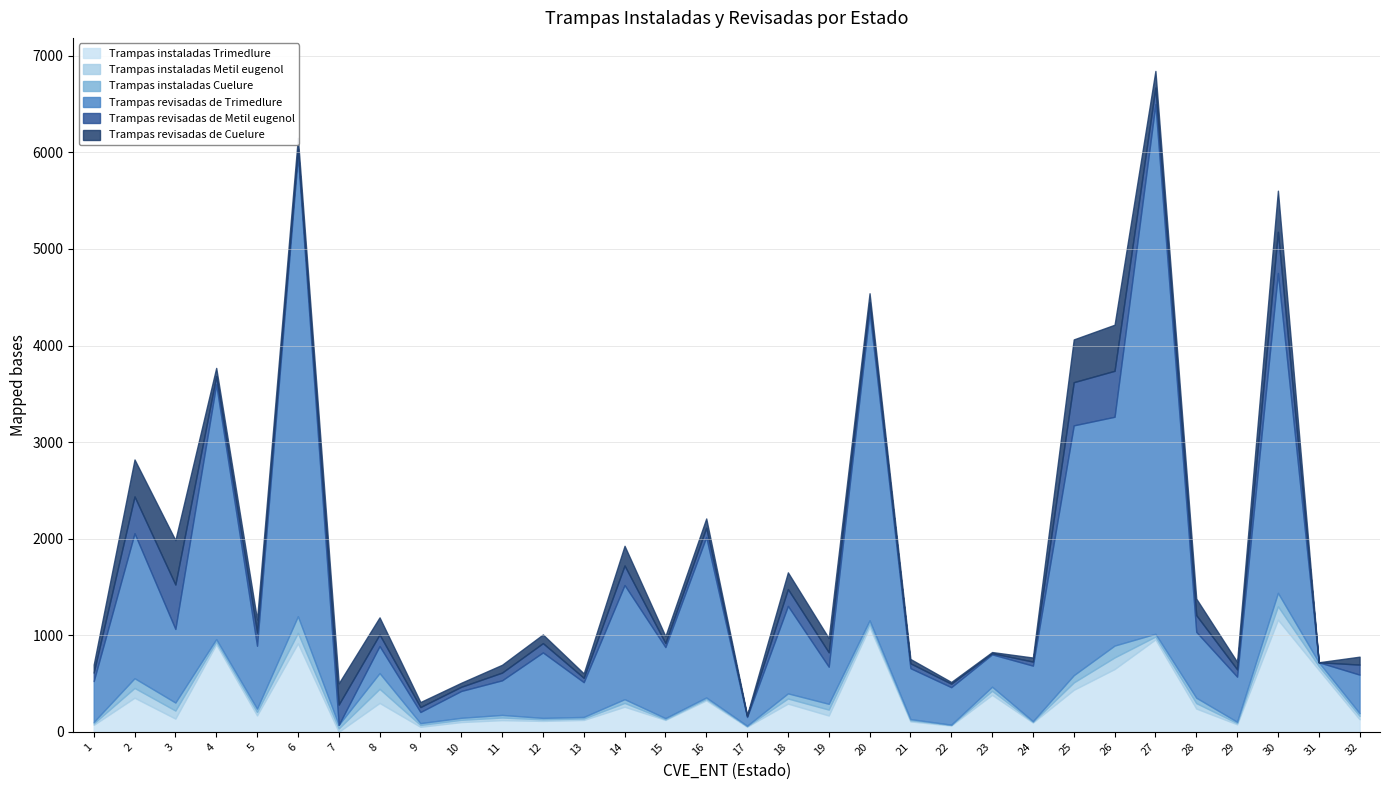

Reading right to left, what are all the values shown in this chart?

Trampas instaladas Trimedlure: 32=130	31=642	30=1161	29=78	28=241	27=957	26=650	25=435	24=96	23=383	22=65	21=108	20=1085	19=169	18=292	17=53	16=326	15=123	14=260	13=123	12=113	11=121	10=101	9=52	8=299	7=0	6=917	5=170	4=906	3=137	2=353	1=72
Trampas instaladas Metil eugenol: 32=35	31=39	30=139	29=13	28=56	27=29	26=120	25=76	24=7	23=42	22=6	21=12	20=35	19=61	18=53	17=5	16=15	15=7	14=39	13=15	12=16	11=27	10=23	9=19	8=146	7=35	6=107	5=35	4=27	3=83	2=101	1=15
Trampas instaladas Cuelure: 32=28	31=39	30=139	29=13	28=56	27=29	26=123	25=75	24=7	23=42	22=3	21=12	20=35	19=60	18=53	17=5	16=15	15=12	14=39	13=16	12=15	11=27	10=21	9=19	8=163	7=37	6=173	5=35	4=27	3=83	2=101	1=15
Trampas revisadas de Trimedlure: 32=399	31=0	30=3312	29=467	28=682	27=5483	26=2369	25=2587	24=575	23=335	22=388	21=527	20=3195	19=384	18=906	17=90	16=1661	15=735	14=1182	13=360	12=678	11=358	10=278	9=115	8=280	7=0	6=4772	5=651	4=2638	3=762	2=1501	1=423
Trampas revisadas de Metil eugenol: 32=104	31=0	30=426	29=76	28=173	27=172	26=476	25=447	24=42	23=12	22=36	21=50	20=95	19=149	18=174	17=10	16=96	15=42	14=202	13=45	12=96	11=80	10=43	9=51	8=119	7=210	6=67	5=136	4=84	3=460	2=381	1=88
Trampas revisadas de Cuelure: 32=82	31=0	30=426	29=78	28=171	27=173	26=477	25=443	24=42	23=12	22=18	21=45	20=96	19=147	18=173	17=10	16=96	15=72	14=204	13=46	12=90	11=81	10=42	9=52	8=178	7=220	6=114	5=136	4=86	3=460	2=383	1=83